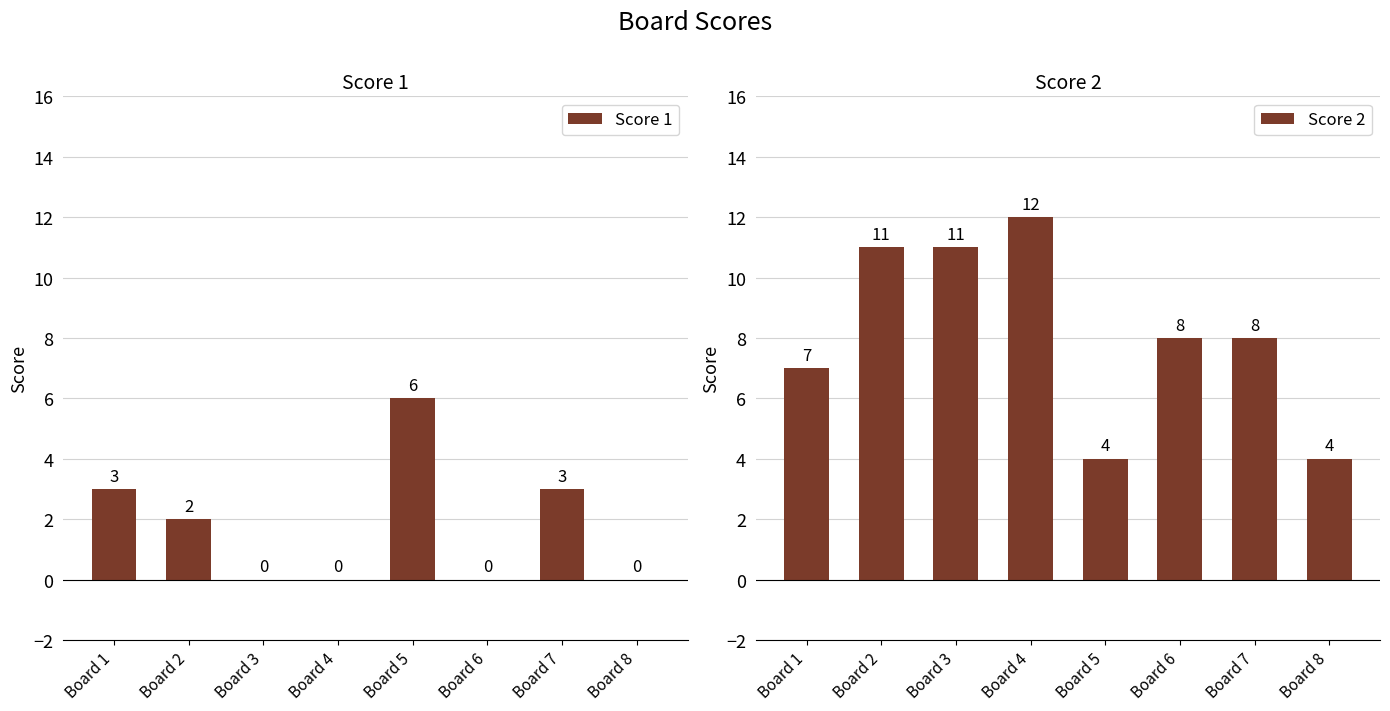

Which series has the largest total across all categories?

Score 2